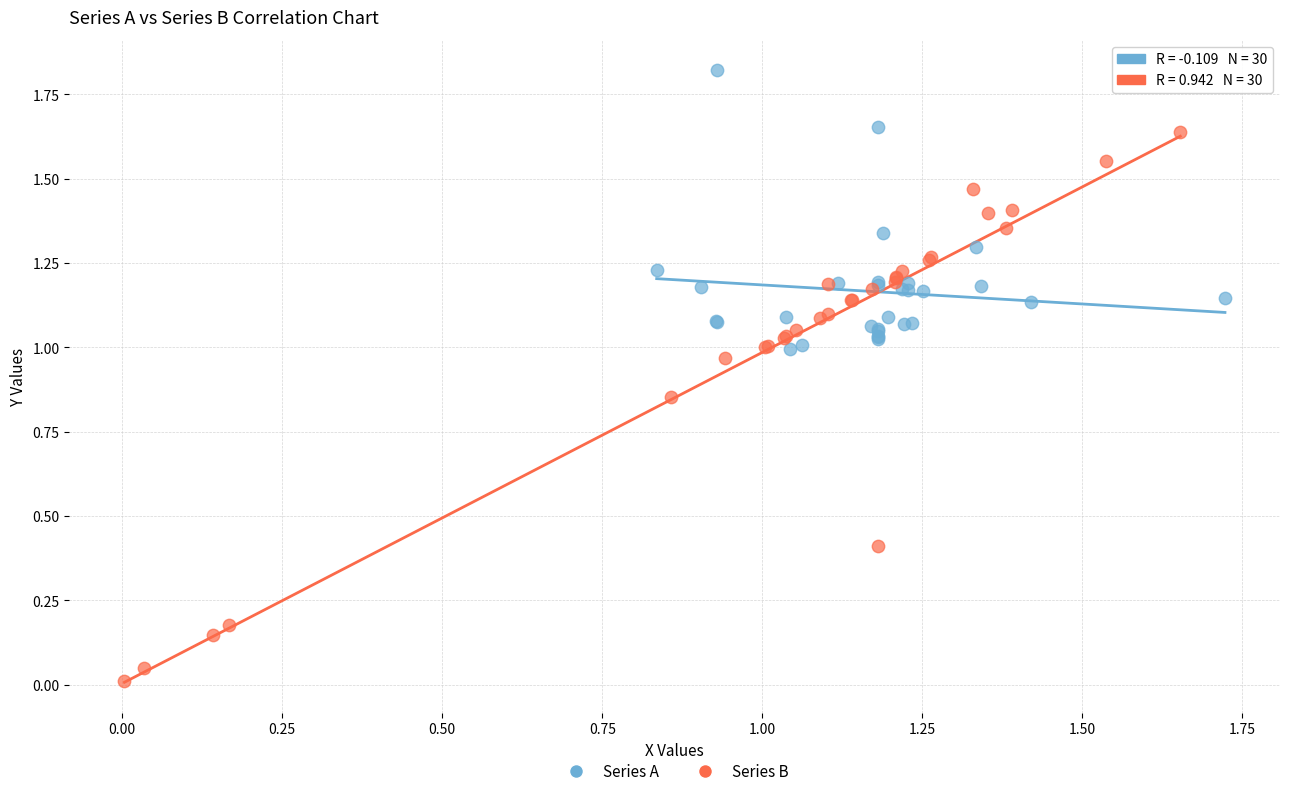

Which series contains the highest Y value?

Series A